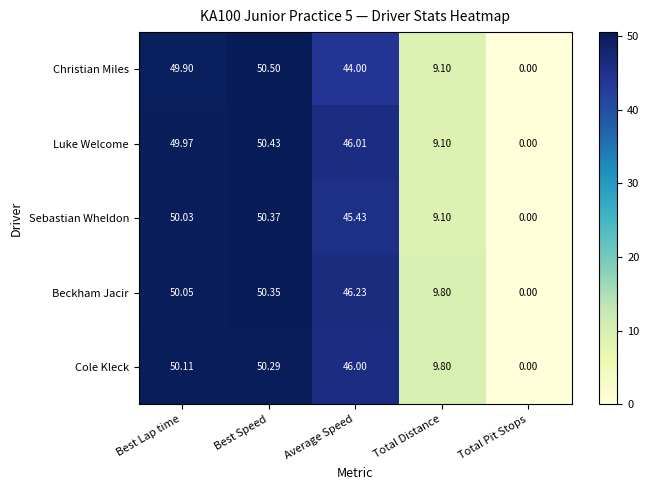

List the series in order of their peak value, lowest first.

Cole Kleck, Beckham Jacir, Sebastian Wheldon, Luke Welcome, Christian Miles